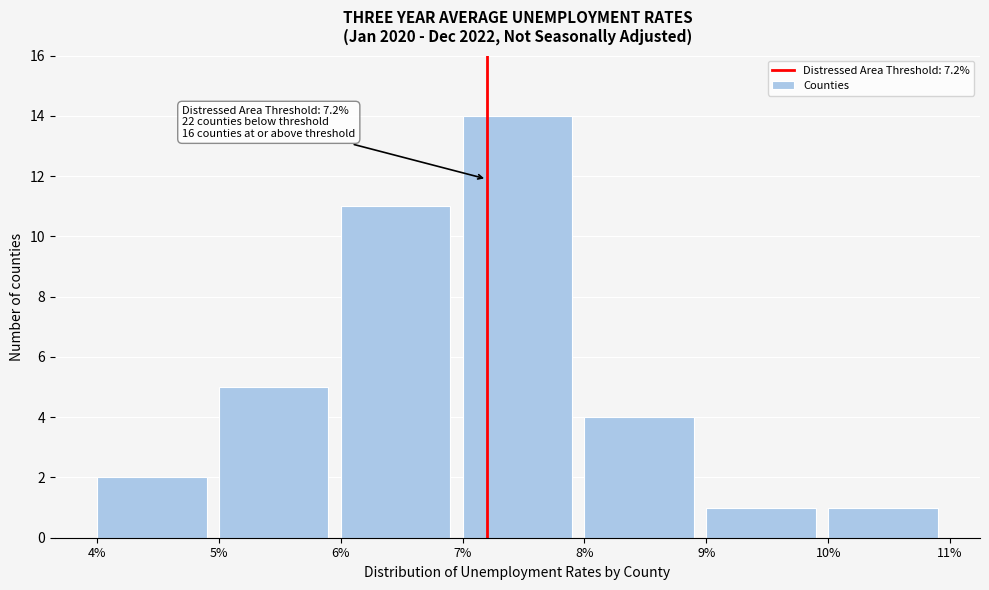

Reading right to left, what are all the values shown in this chart?

10%=1	9%=1	8%=4	7%=14	6%=11	5%=5	4%=2